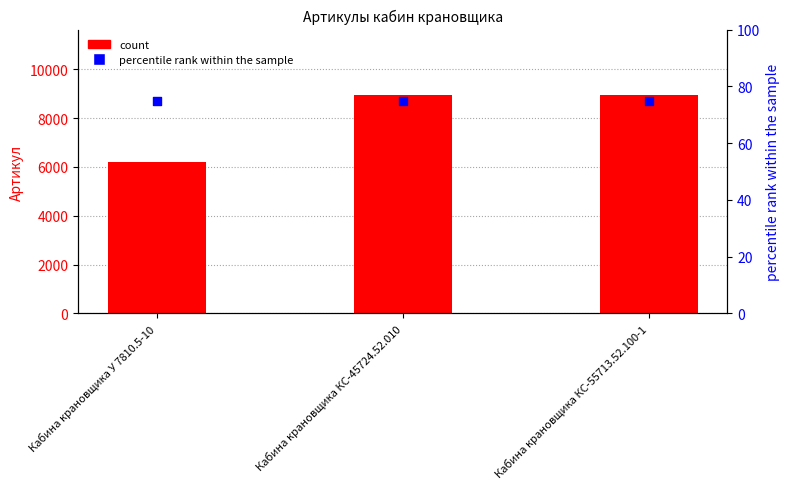

Which series contains the lowest Y value?

percentile rank within the sample